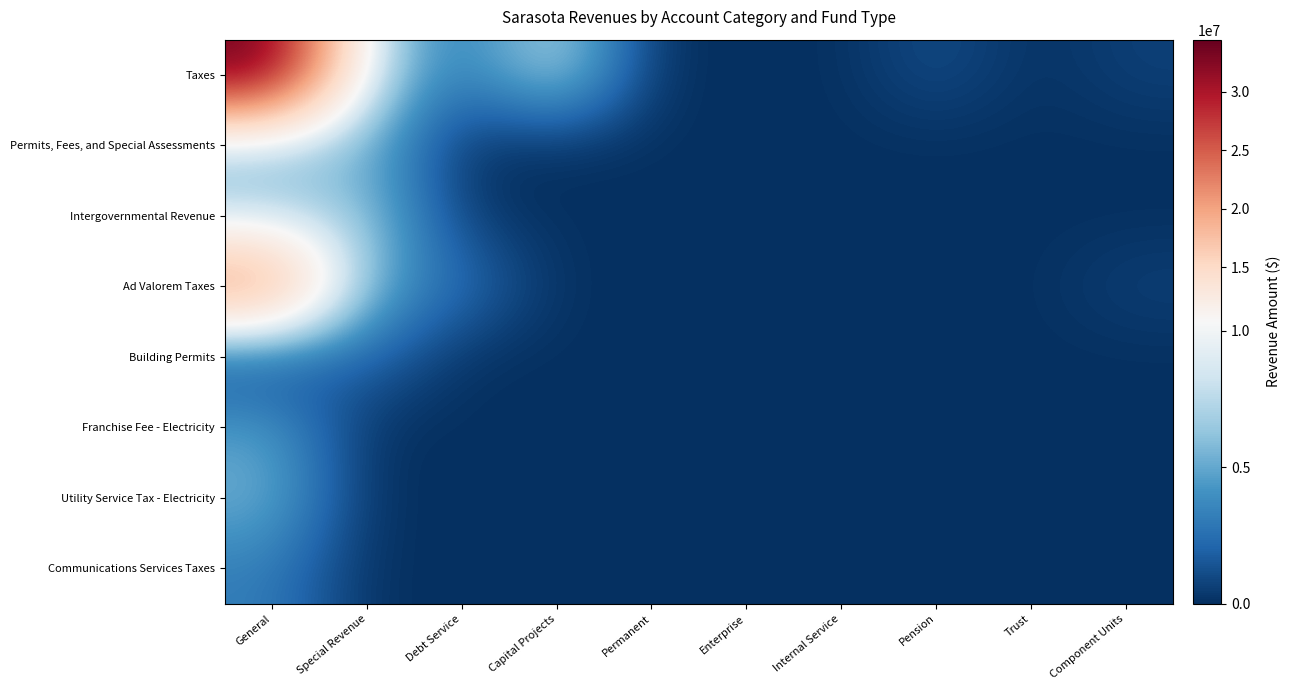

What is the difference between the highest and lowest values at Component Units?

685188